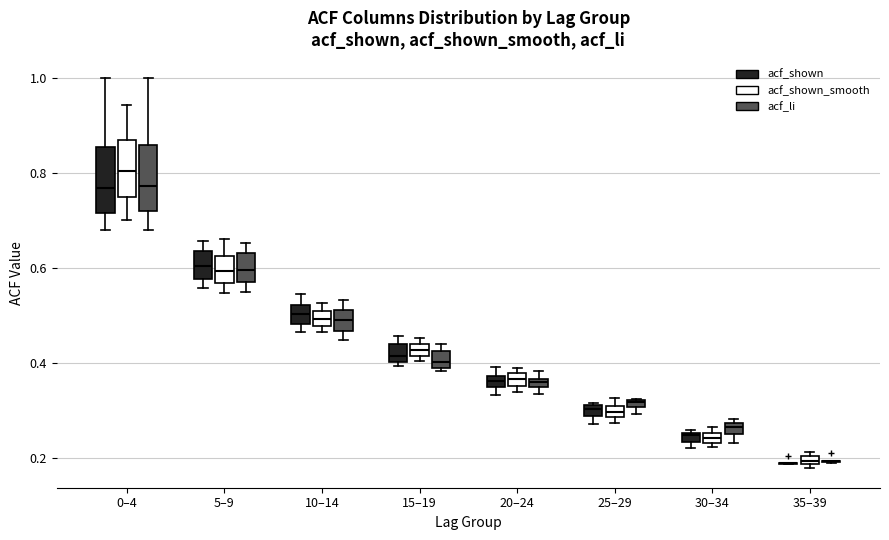

Where does the upper whisker of the box for 10–14 (acf_li) end on the y-axis? The values are not printed on the chart, so give them approximately, as read against the axis.

0.54